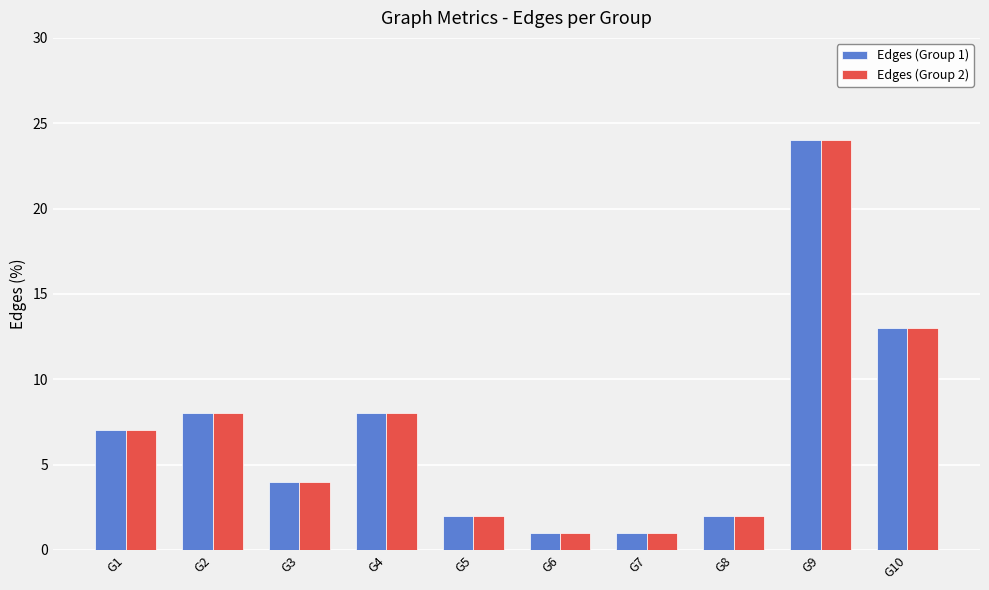

Is the value of Edges (Group 2) at G2 greater than the value of Edges (Group 1) at G10?

No